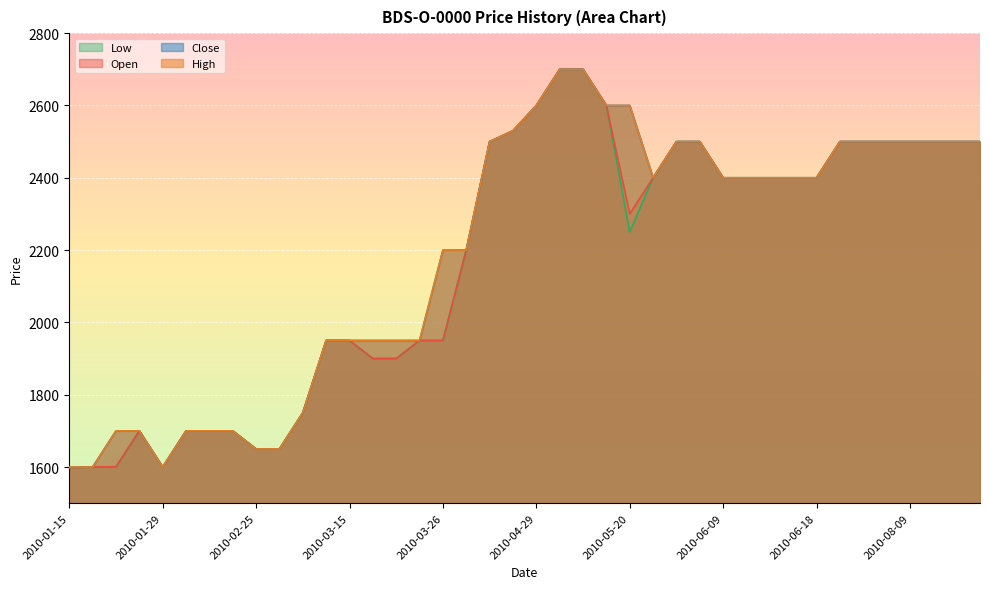

How many lines are shown in the chart?

4